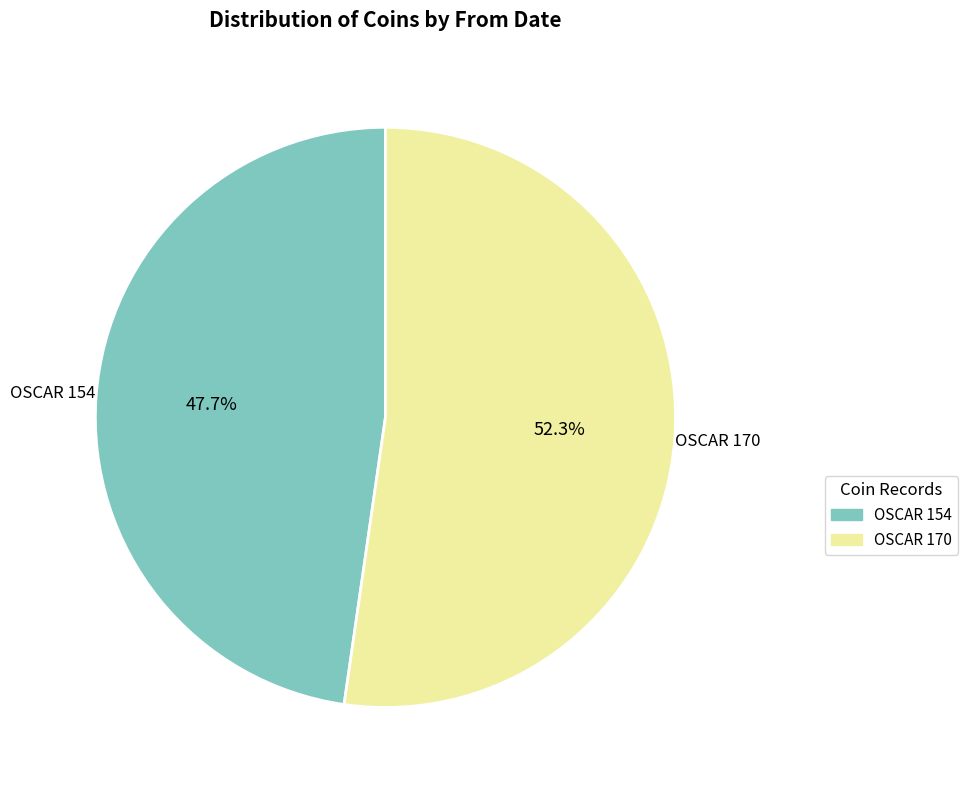

Which category accounts for the majority?

OSCAR 170